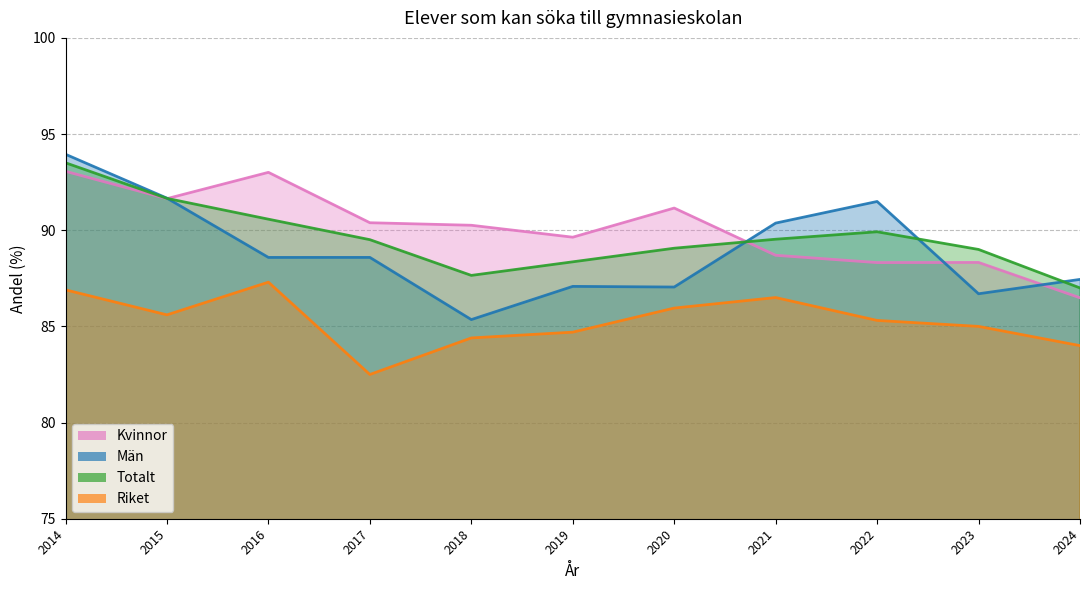

Is it true that Män equals 120.9 at 2024?

False